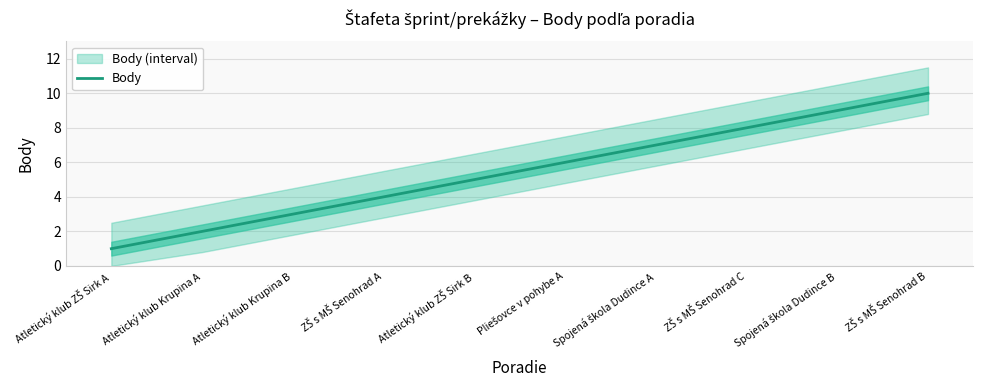

What is the minimum value shown in the chart?

1